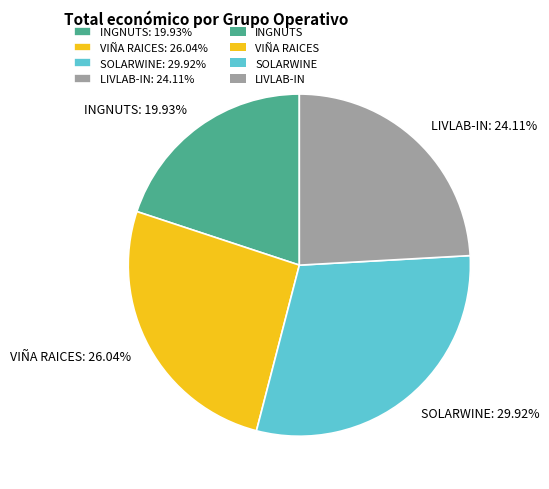

What is the ratio of the value at VIÑA RAICES to the value at SOLARWINE?

0.9